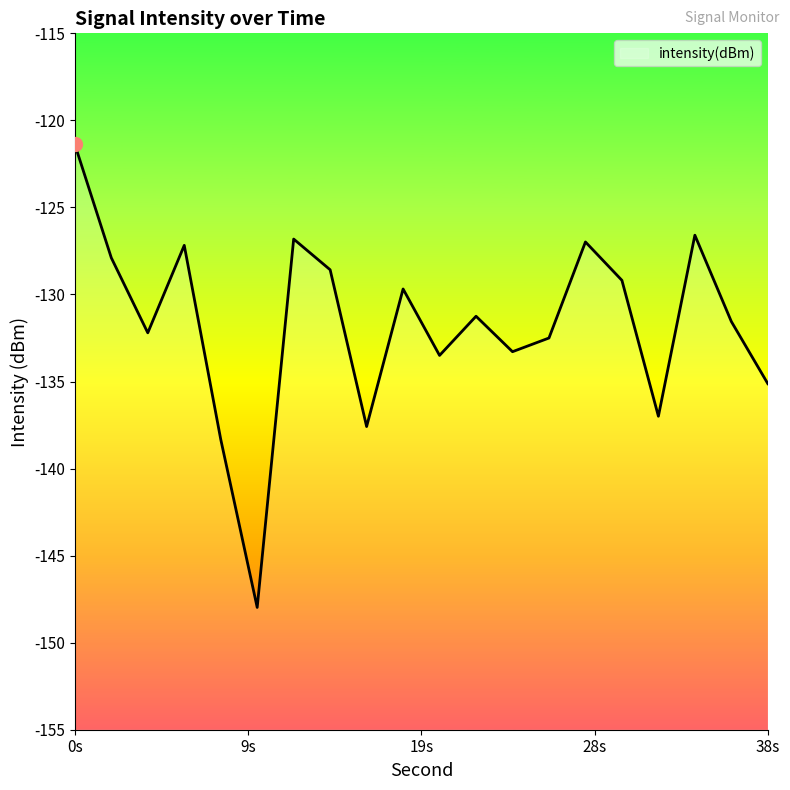

Where is the first local minimum?

4